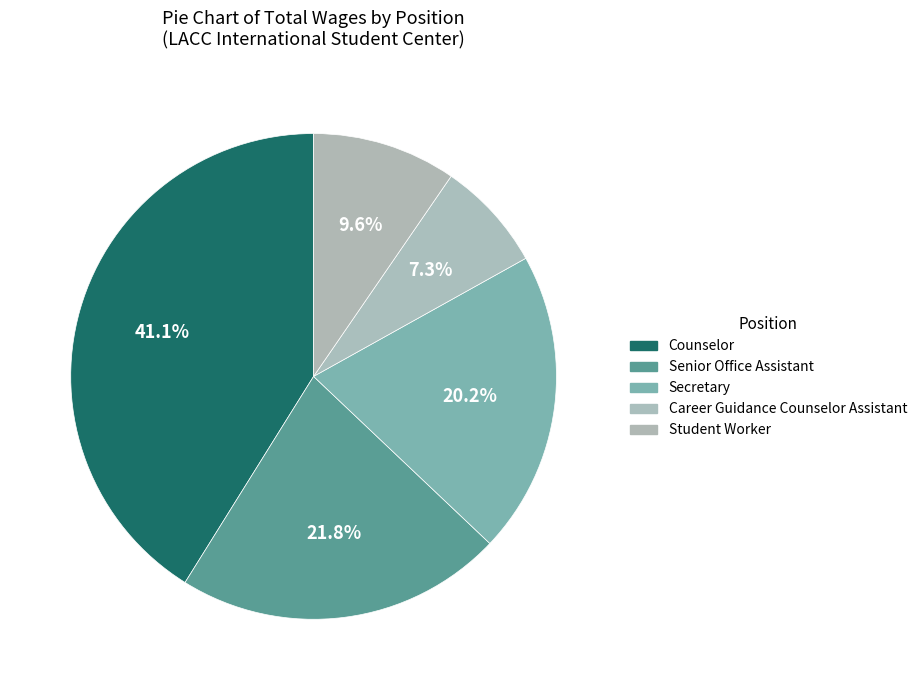

How many segments does this pie chart have?

5